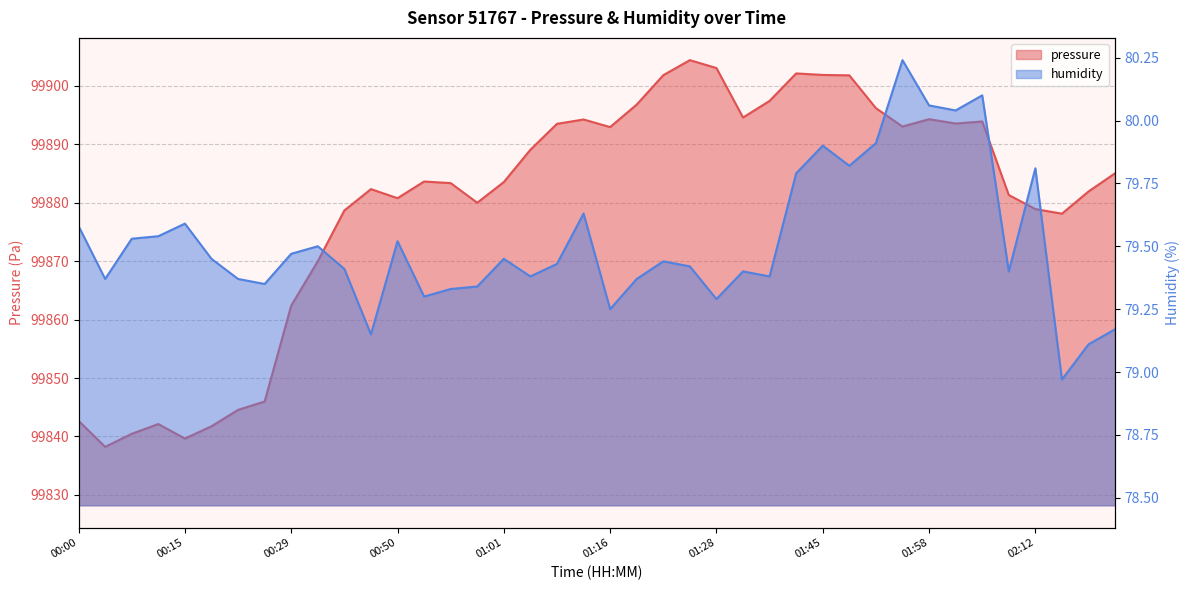

What position from the right is 00:23?

33